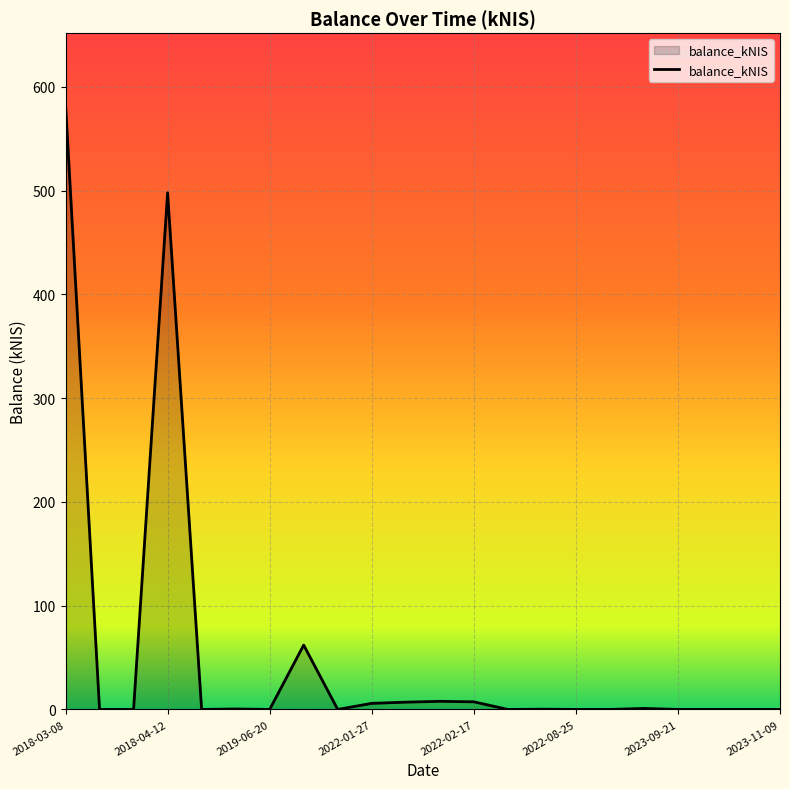

What is the greatest value displayed?

583.5